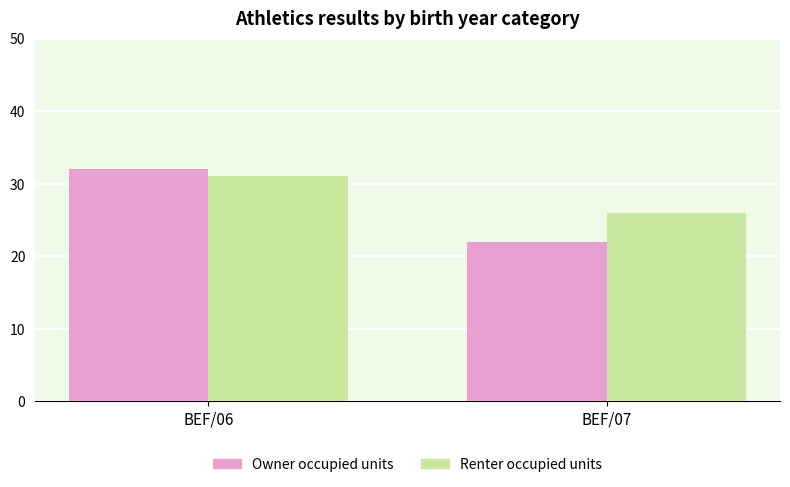

How many bars are there in each group?

2